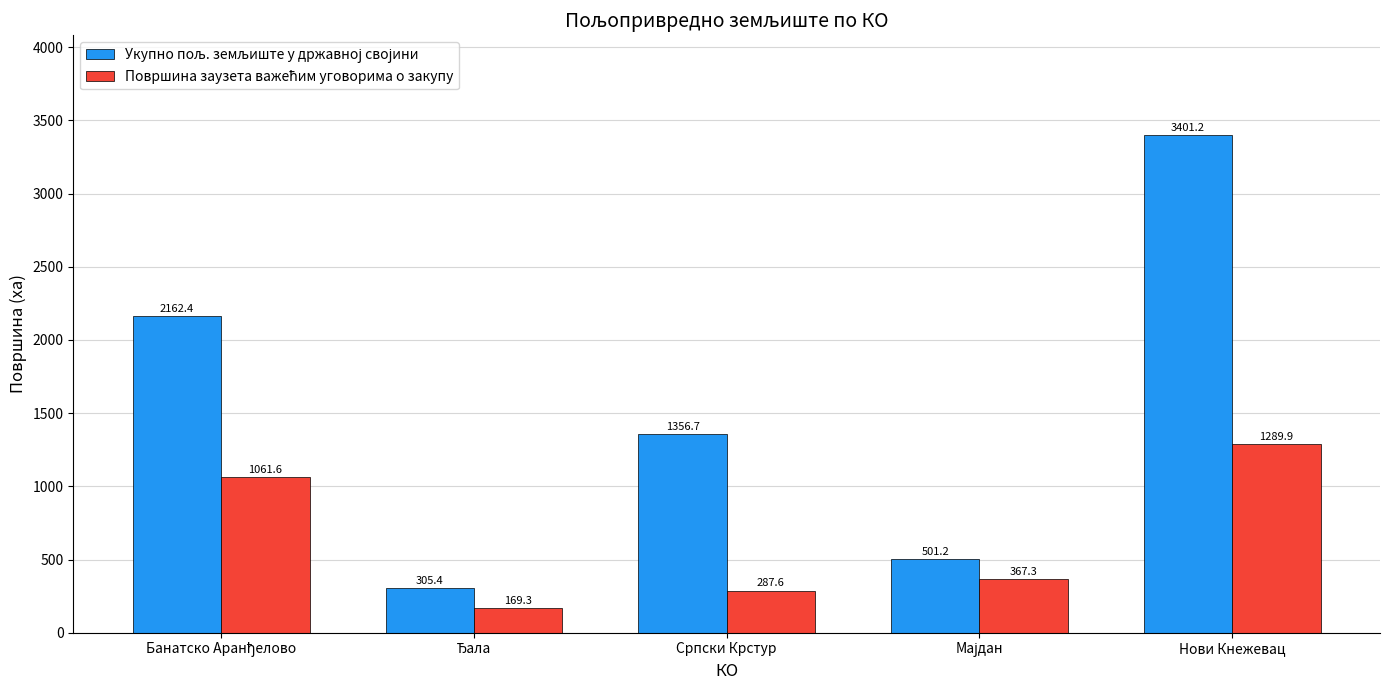

What is the maximum value shown in the chart?

3401.2